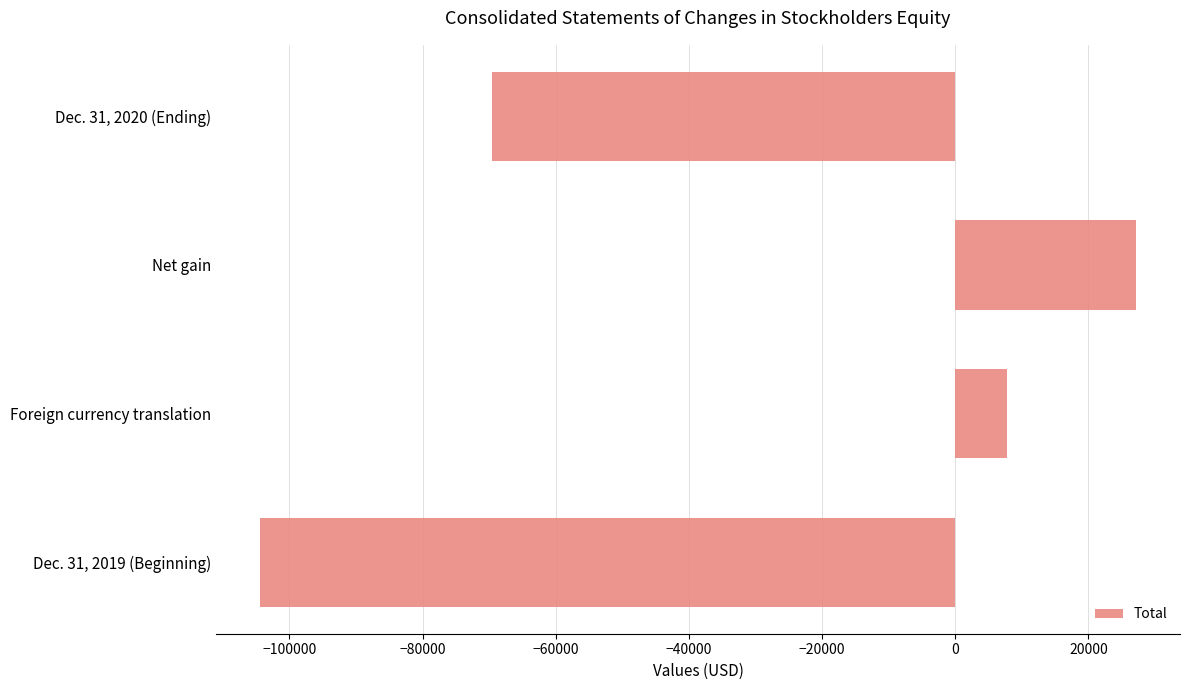

Does the chart contain stacked bars?

No